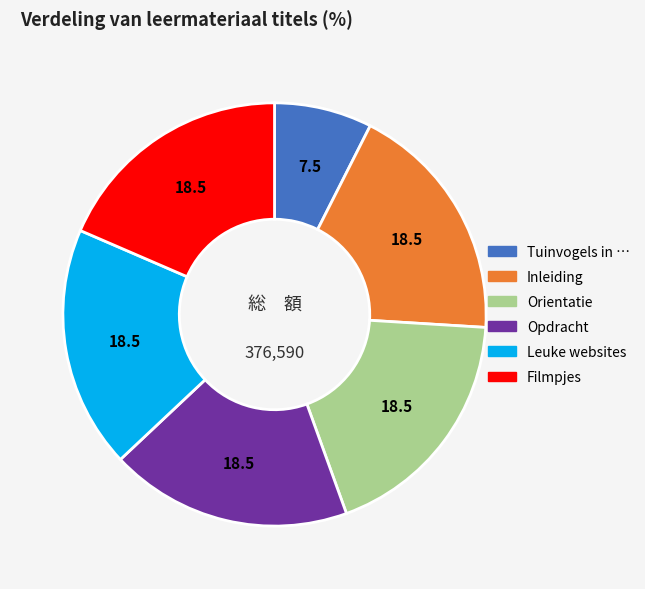

Is there a majority slice in this chart?

No